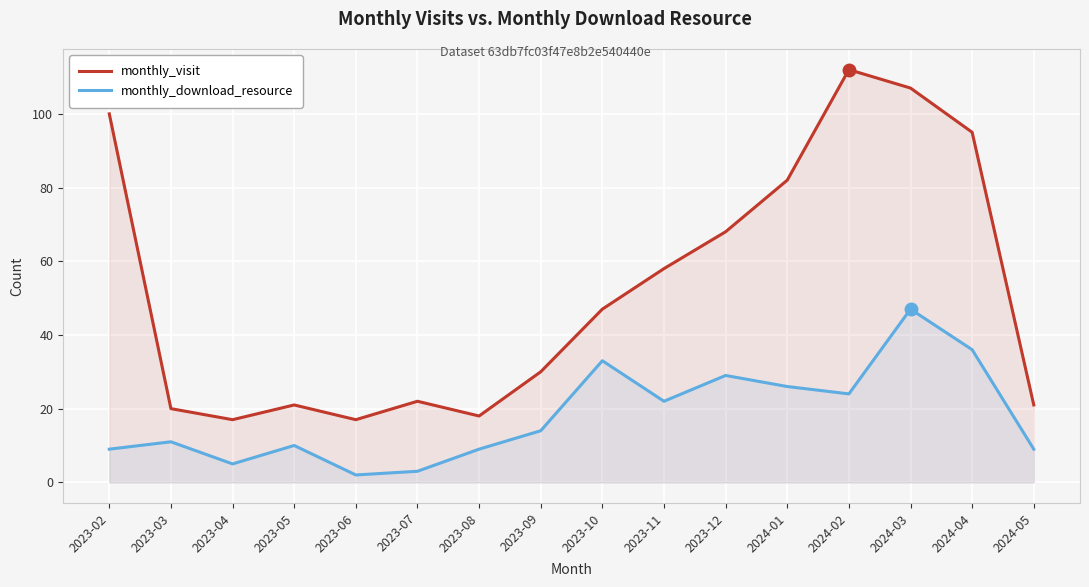

True or false: monthly_download_resource and monthly_visit cross at least once.

False